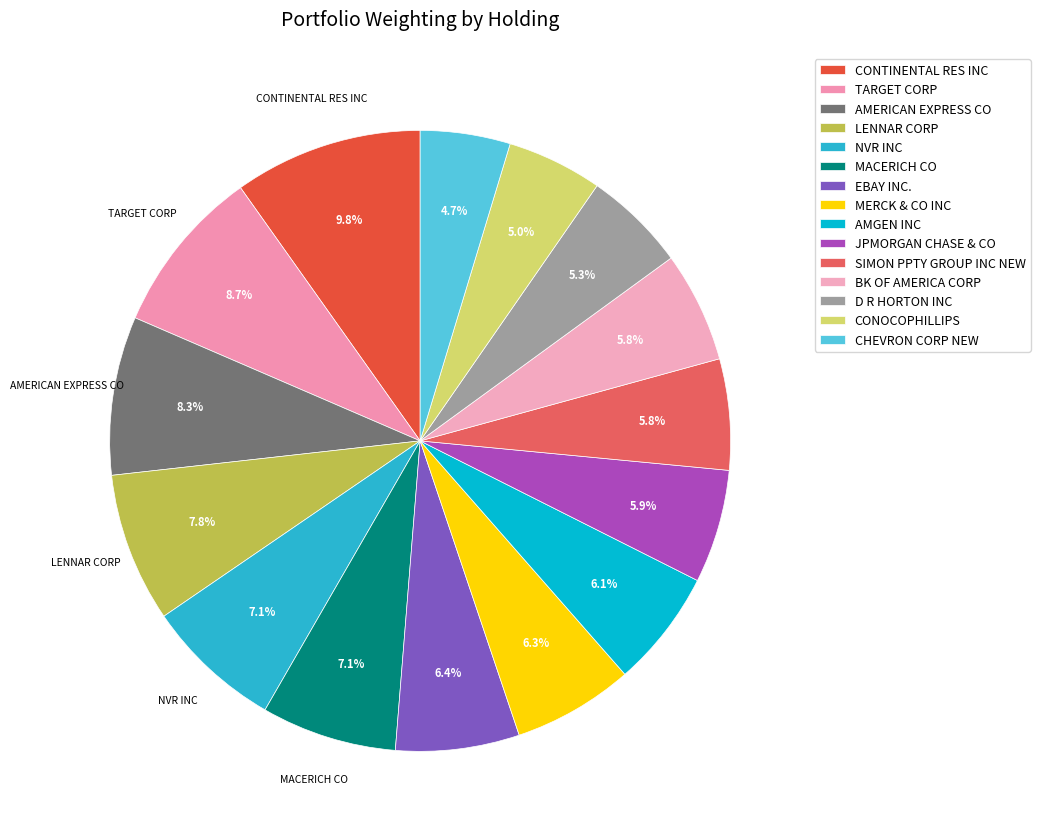

Count the number of slices in the pie.

15